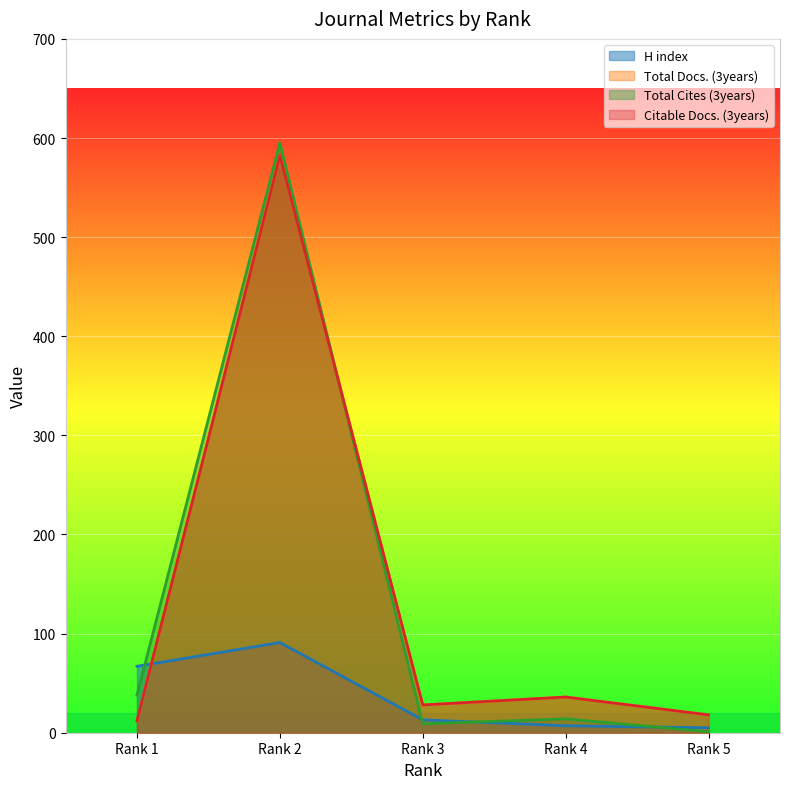

At which label is H index closest to 48?

Rank 1